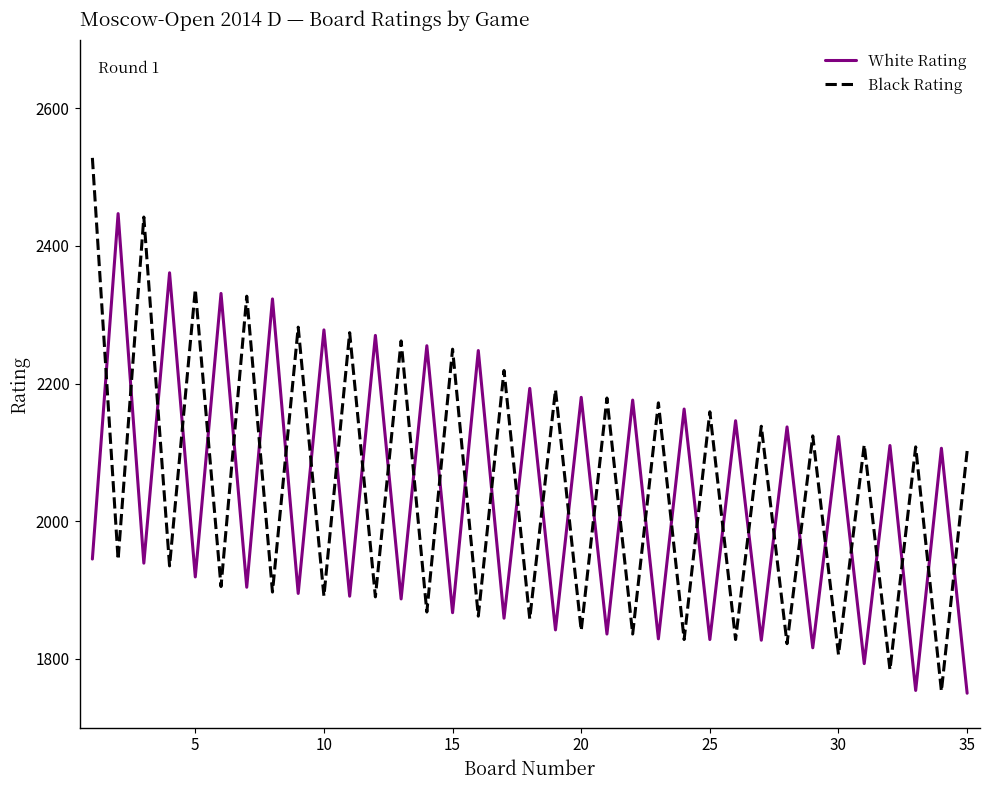

True or false: White Rating and Black Rating cross at least once.

True